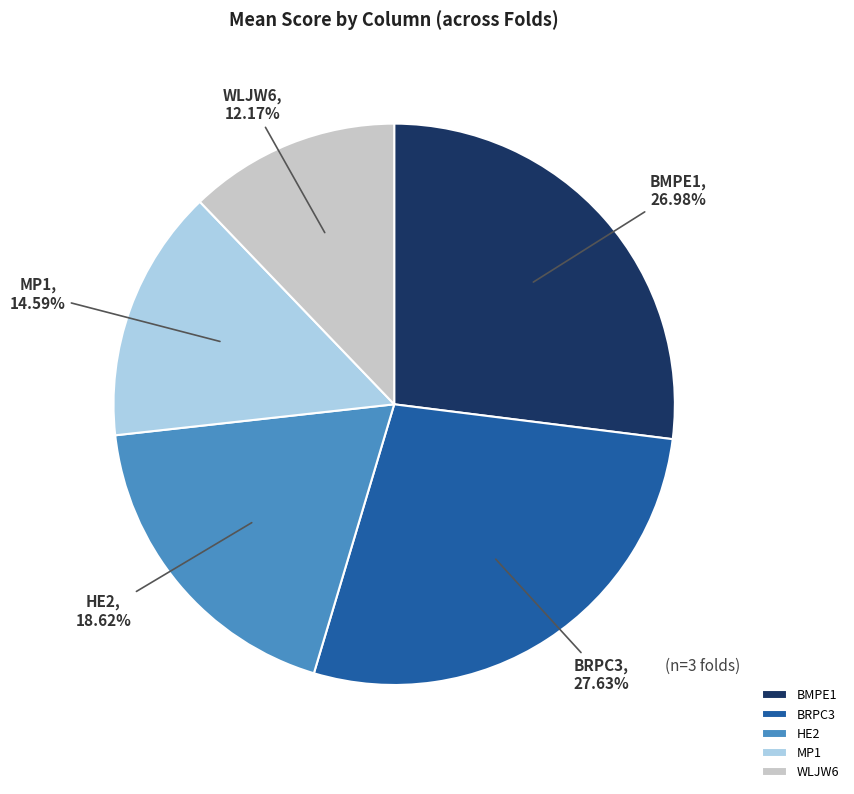

Do BRPC3 and HE2 together represent more than half of the pie?

No